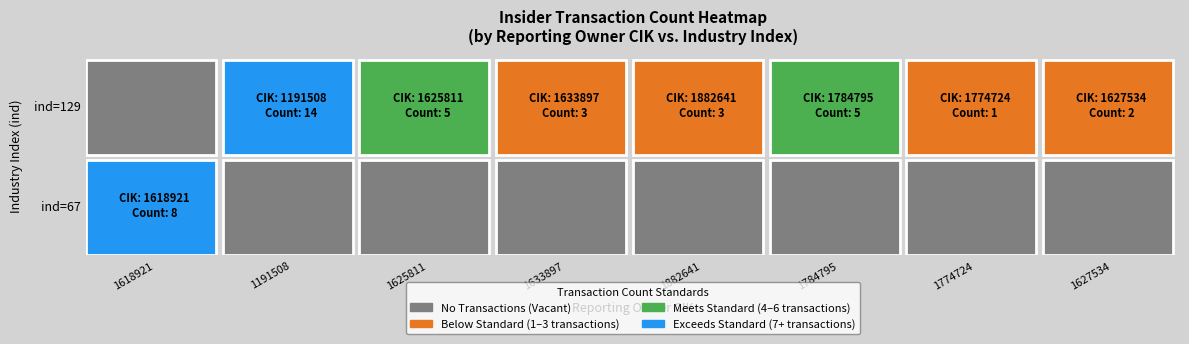

What is the total value across all series at 1627534?

2